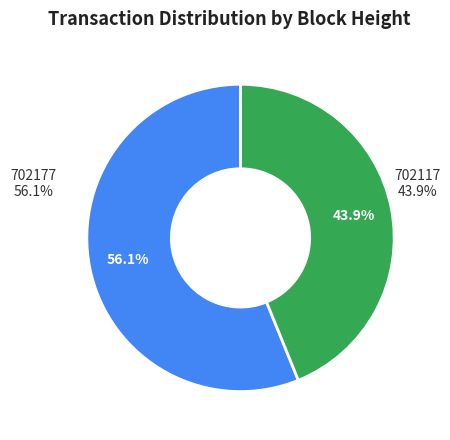

To the nearest percent, what is the difference between the largest and smallest slice percentages?

12%